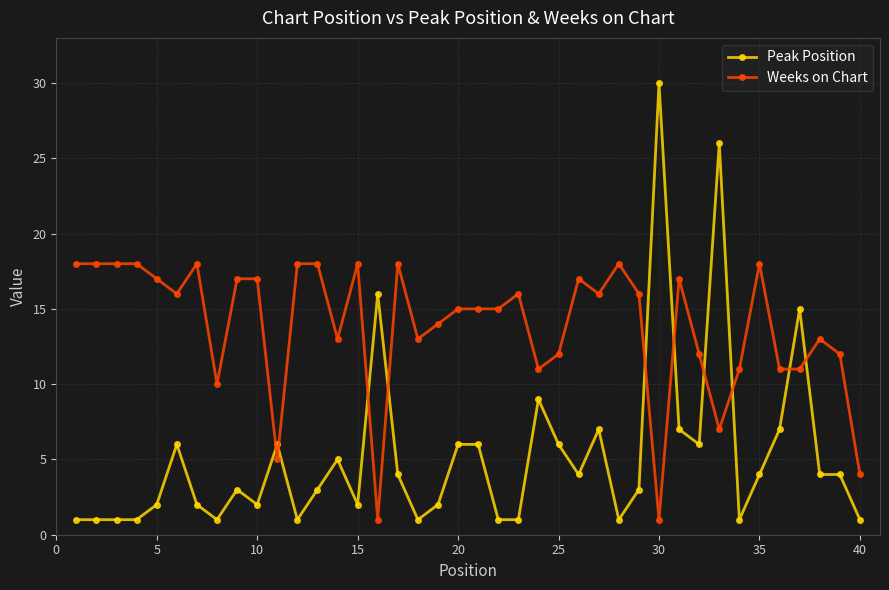

Which series has the largest range (max minus min)?

Peak Position